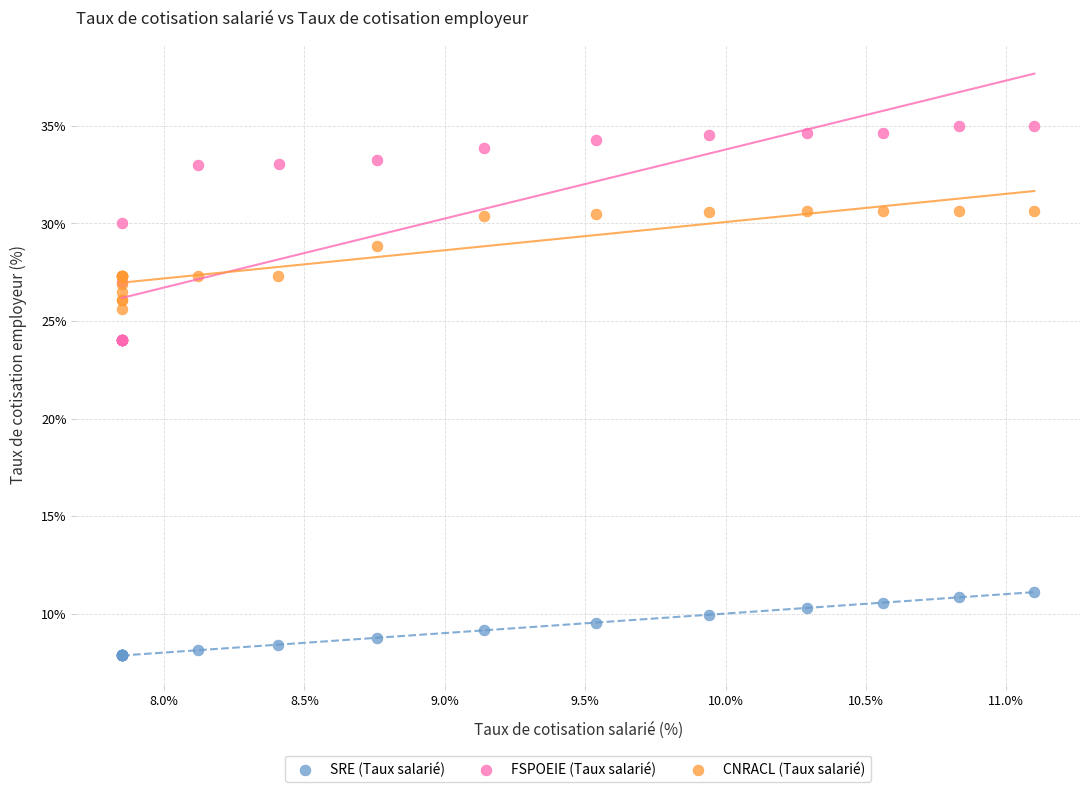

Which series reaches the maximum Y coordinate?

FSPOEIE (Taux salarié)